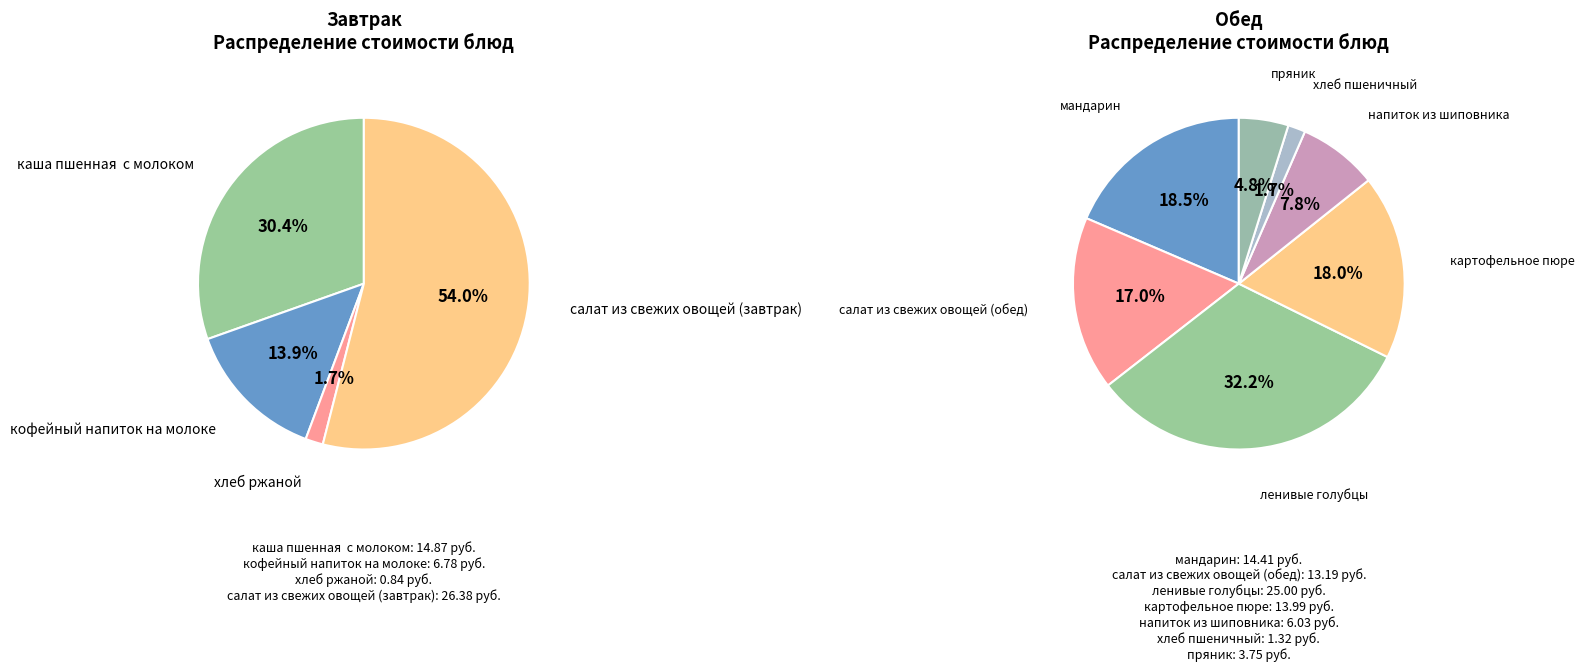

Rank the series at кофейный напиток на молоке from lowest to highest value.

Обед, Завтрак